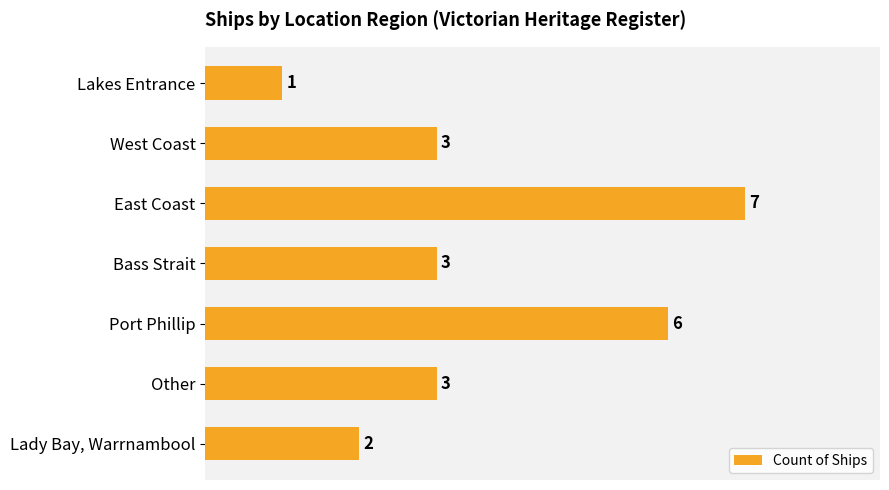

What is the change in value from Lakes Entrance to Bass Strait?

+2